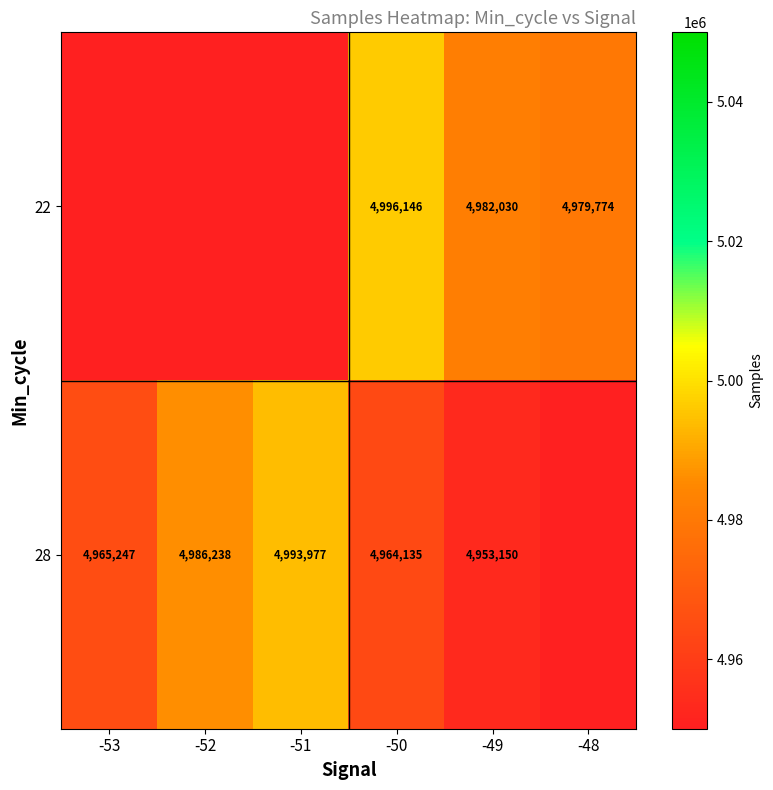

Is it true that 28 equals 4986238 at -52?

True